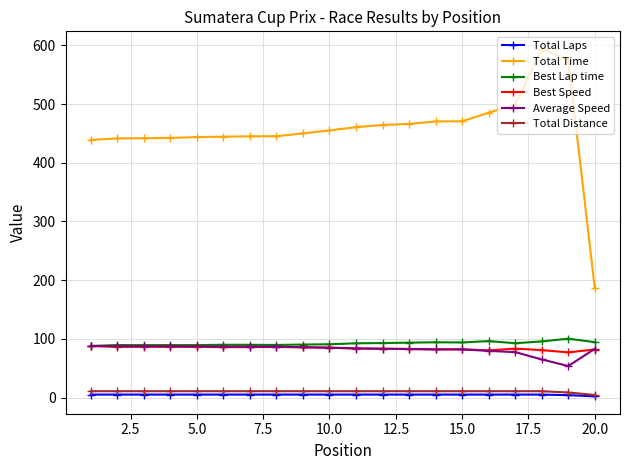

Does the chart have visible grid lines?

Yes